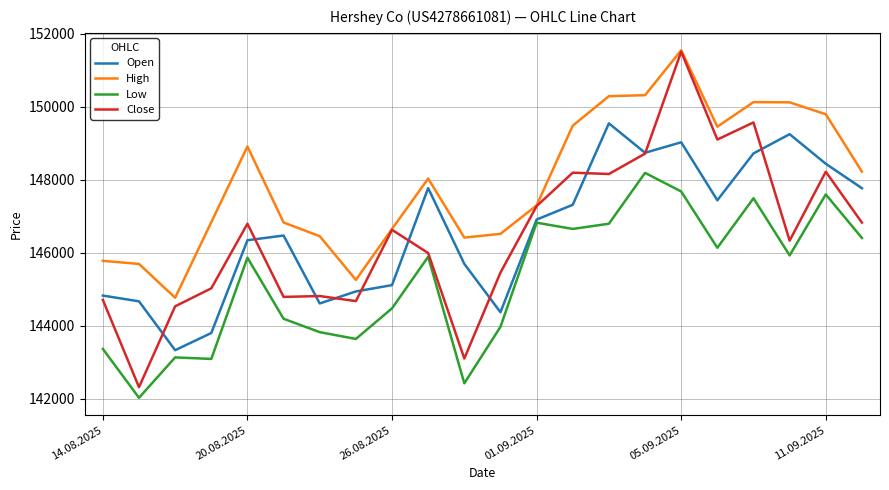

True or false: Close and Low intersect in this chart.

False